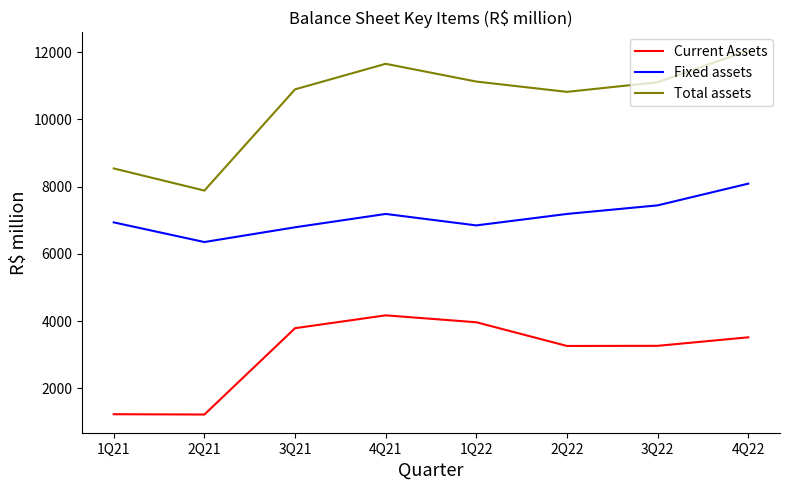

What is the minimum value shown in the chart?

1218.9